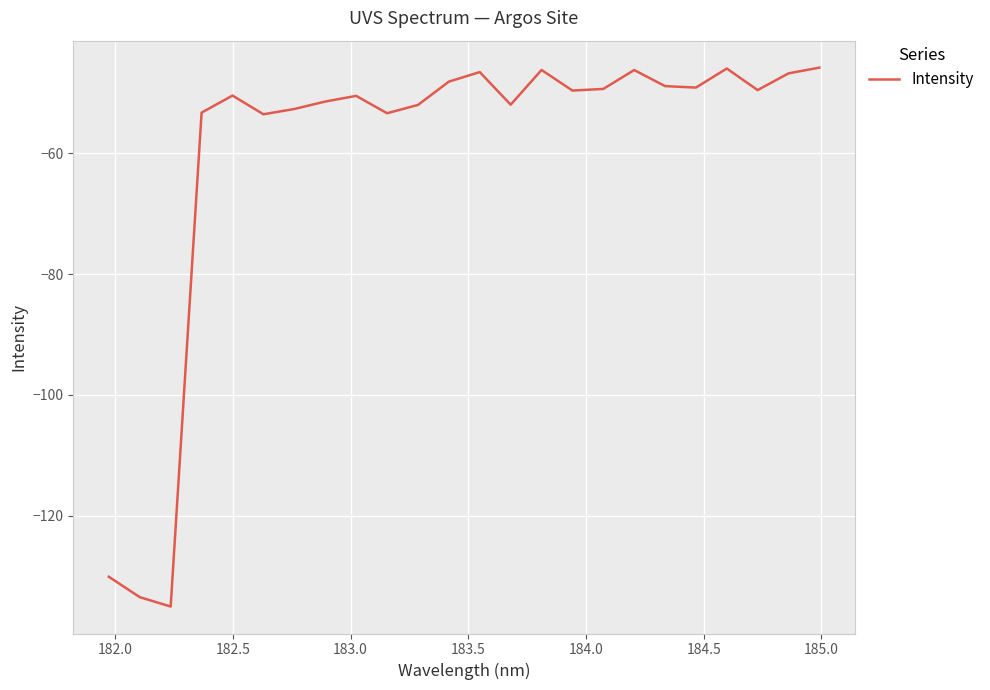

What is the smallest value displayed?

-135.0